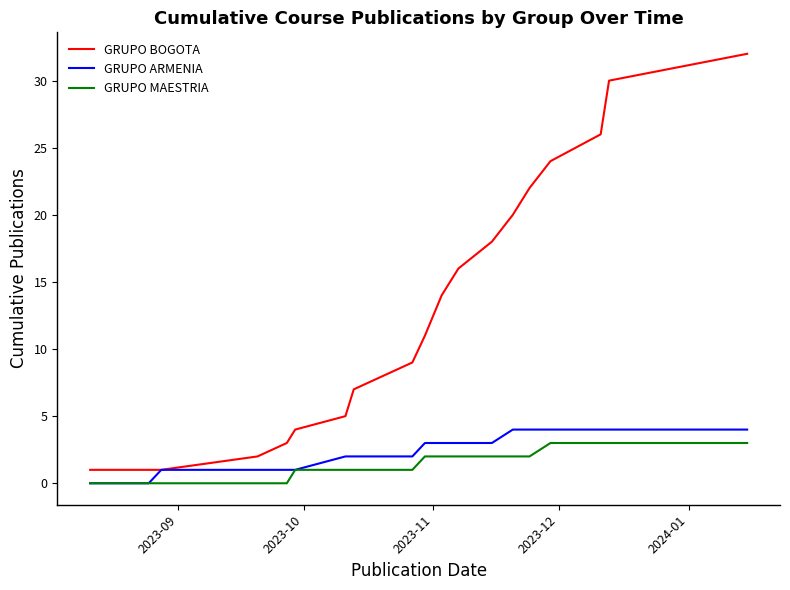

Which series has the largest total across all categories?

GRUPO BOGOTA